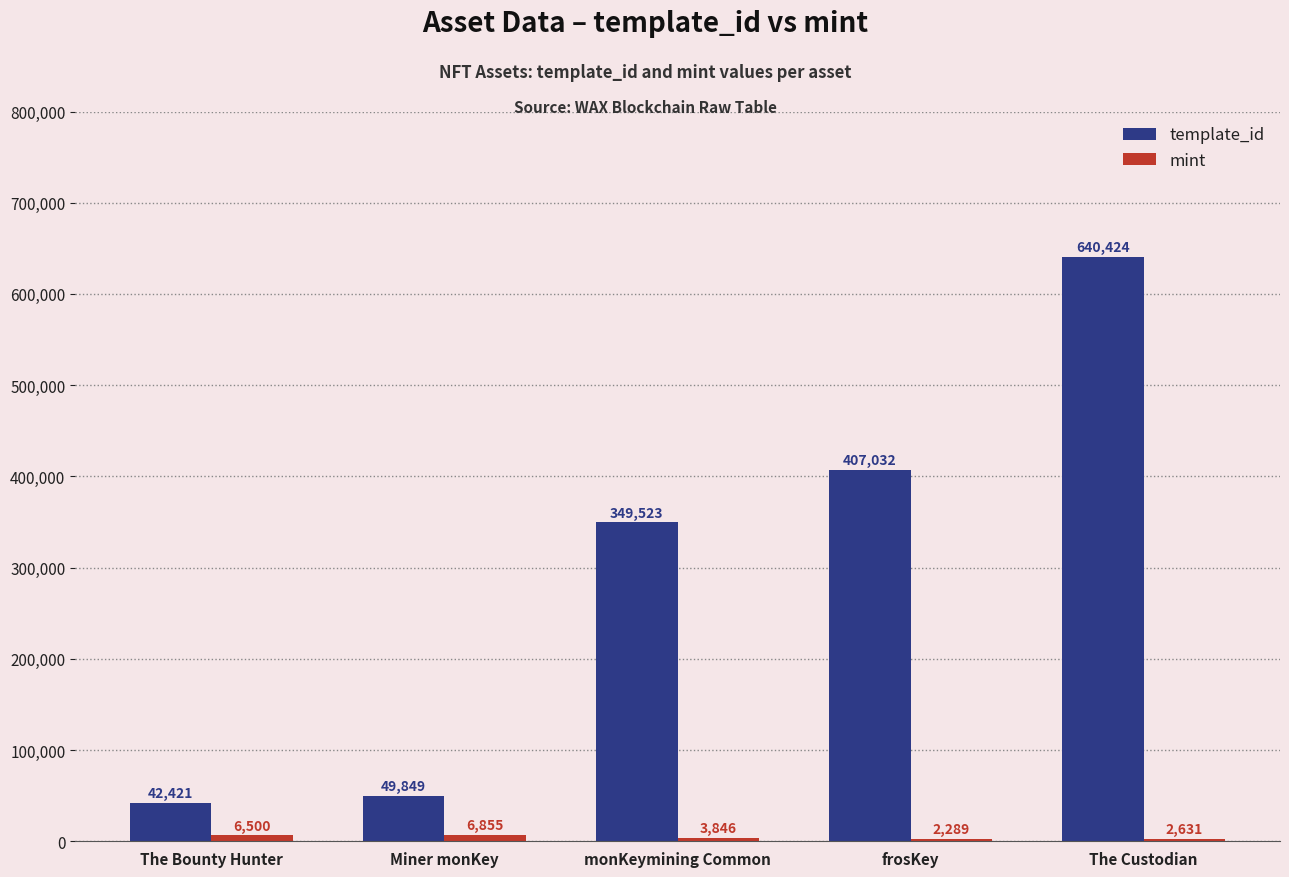

What is the approximate value of template_id at frosKey, to the nearest 50?

407050